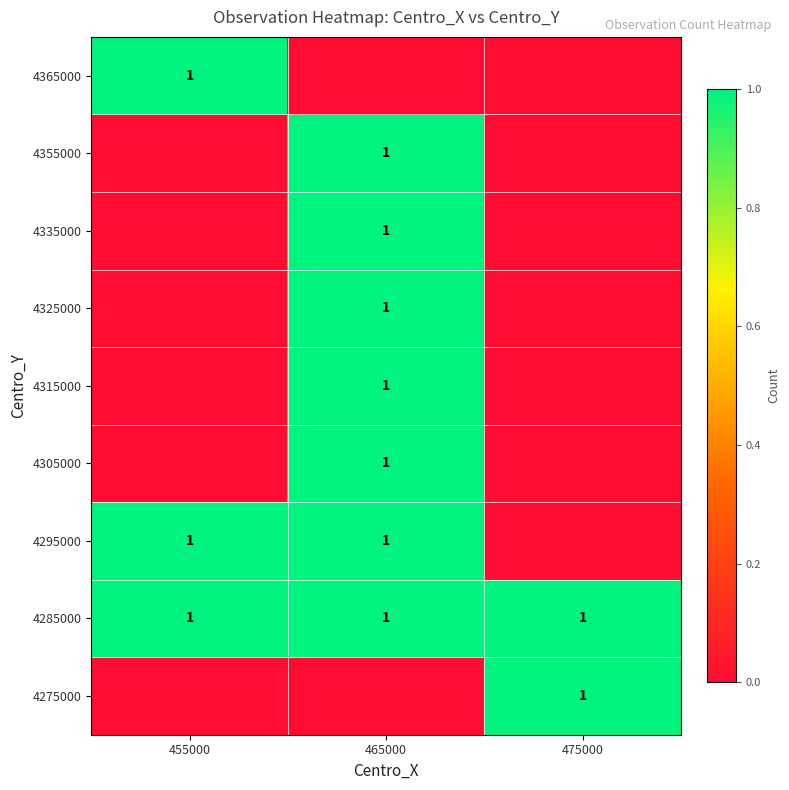

The 4285000 series shows 2 at 455000. True or false?

False